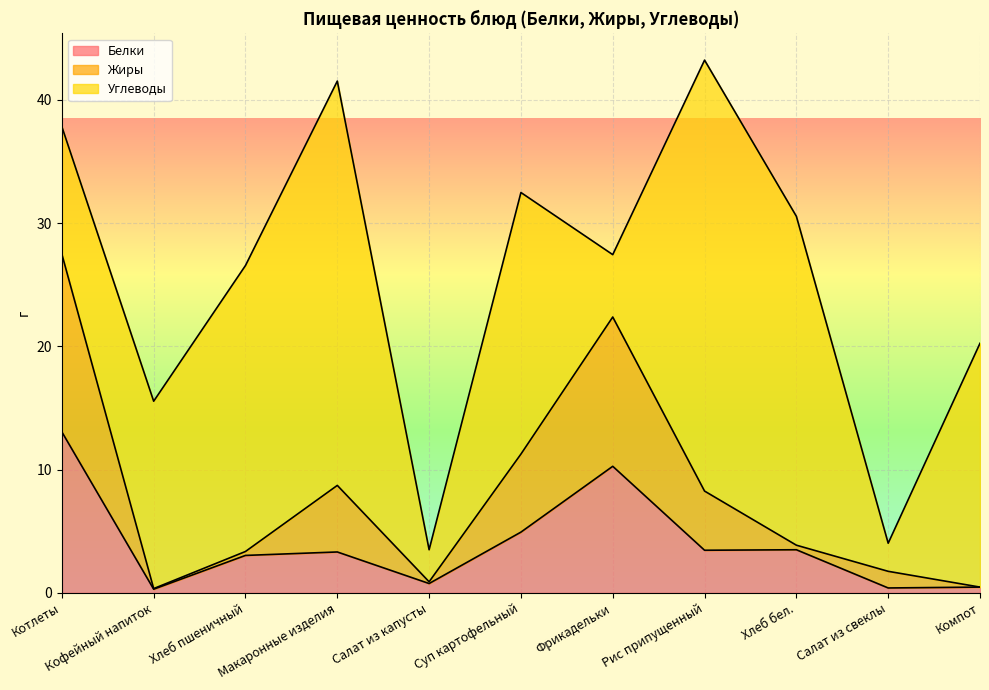

What is the value of the Жиры point at the 4th from the left?

8.7